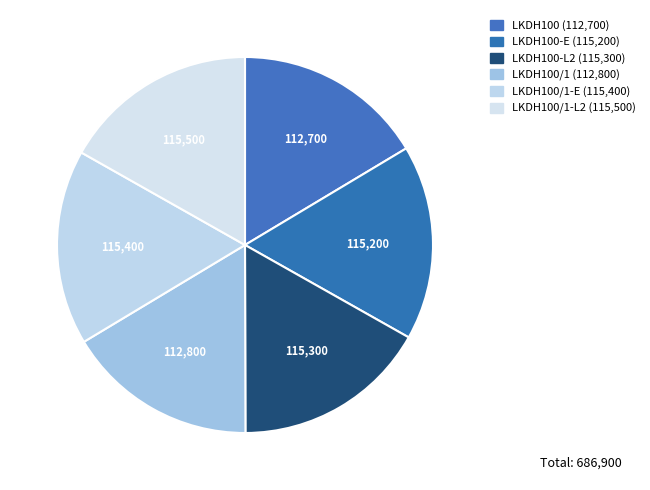

Is there a majority slice in this chart?

No